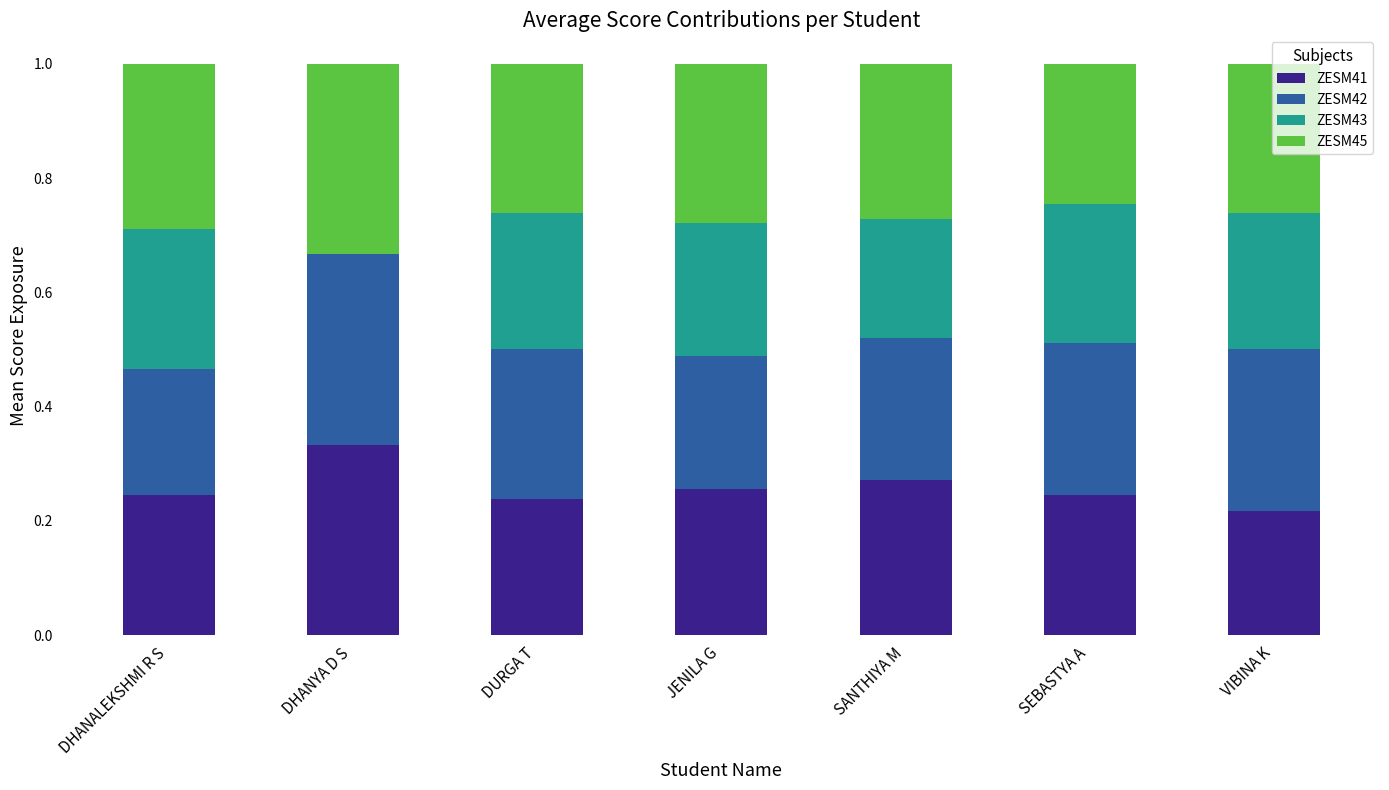

What is the total value across all series at DHANALEKSHMI R S?

1.0